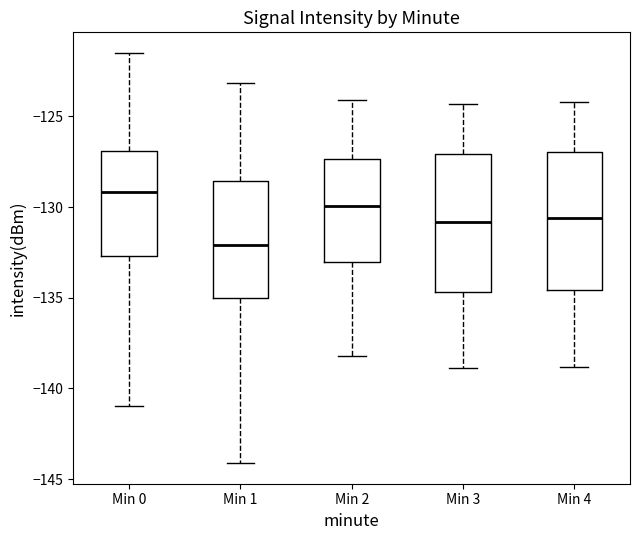

Reading left to right, transcribe this box plot: for each box, give where its median line is, the range the box spans, and where its two whiskers end, as read against the y-axis. The values are not printed on the chart, so give them approximately, as read against the axis.

Min 0: median -129.0, box -132.5 to -127.0, whiskers -141.0 to -121.5
Min 1: median -132.0, box -135.0 to -128.5, whiskers -144.0 to -123.0
Min 2: median -130.0, box -133.0 to -127.5, whiskers -138.0 to -124.0
Min 3: median -131.0, box -134.5 to -127.0, whiskers -139.0 to -124.5
Min 4: median -130.5, box -134.5 to -127.0, whiskers -139.0 to -124.0